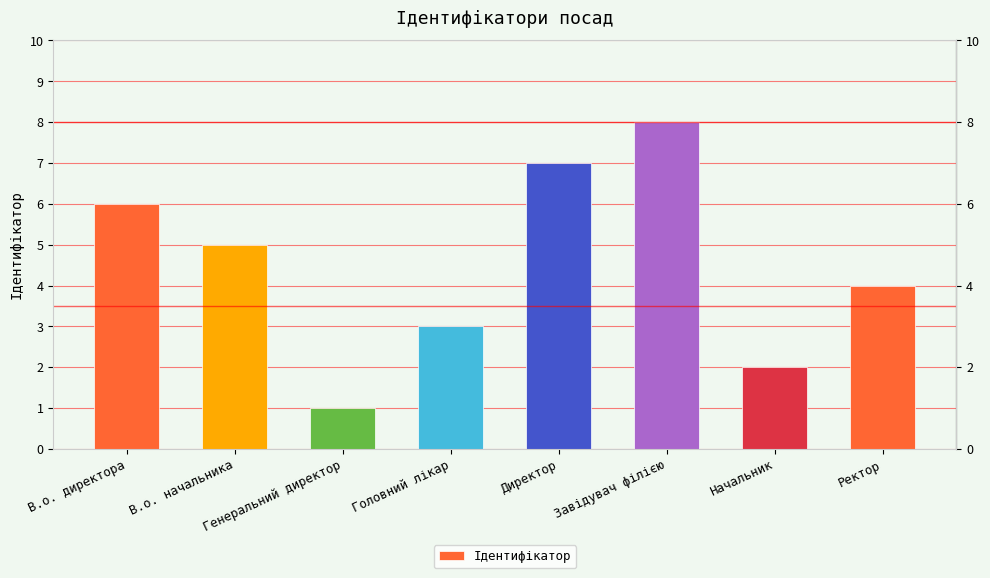

Is it true that the value at В.о. начальника is 5?

True